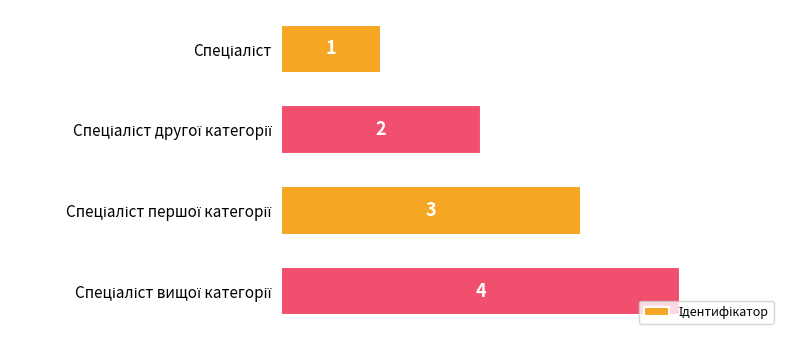

What is the value of the 3rd bar from the top?

3